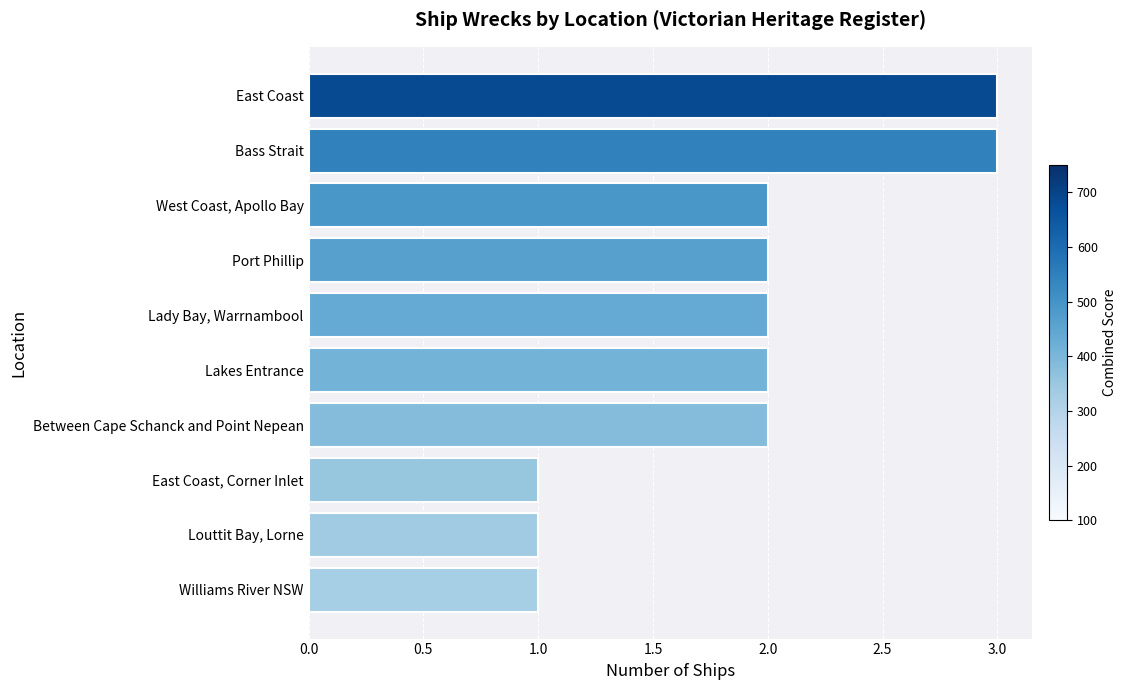

Are the bars grouped side by side (vs. stacked)?

No